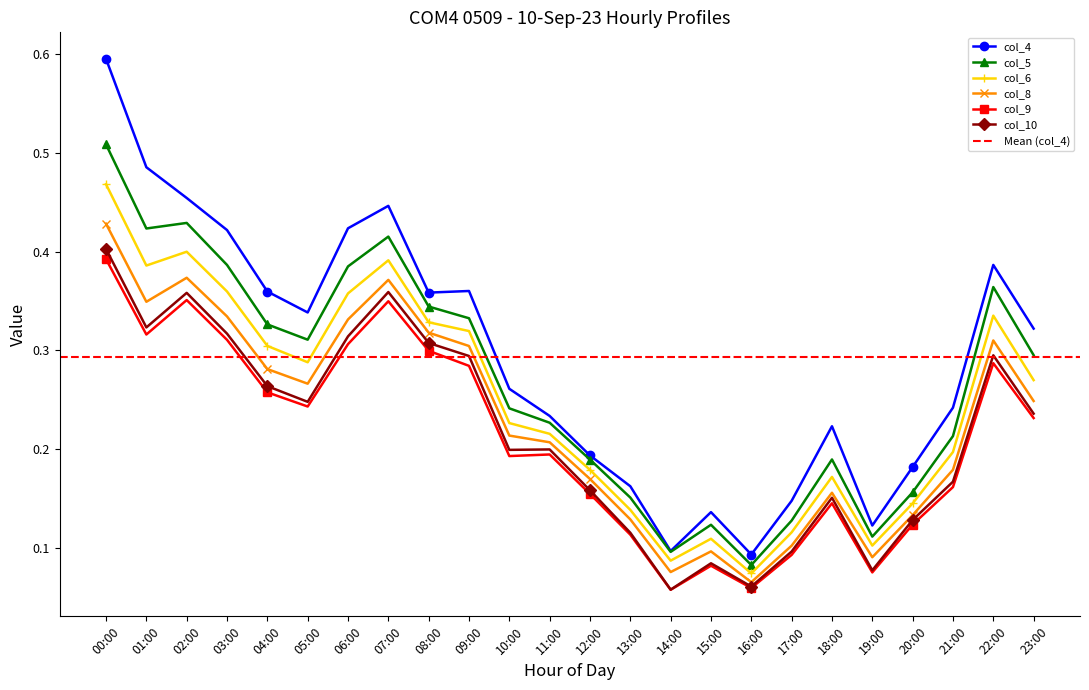

What is the sum of the col_9 values at 09:00 and 07:00?

0.6